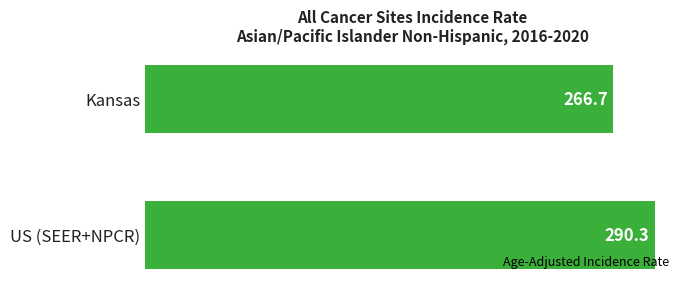

What is the ratio of the value at US (SEER+NPCR) to the value at Kansas?

1.1